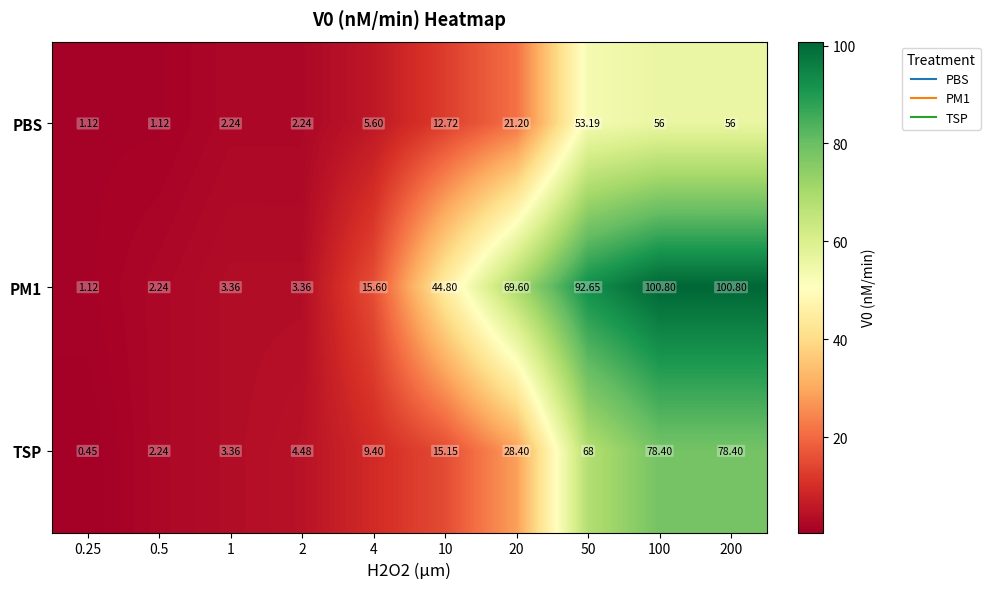

Which category has the lowest value across all series?

0.25